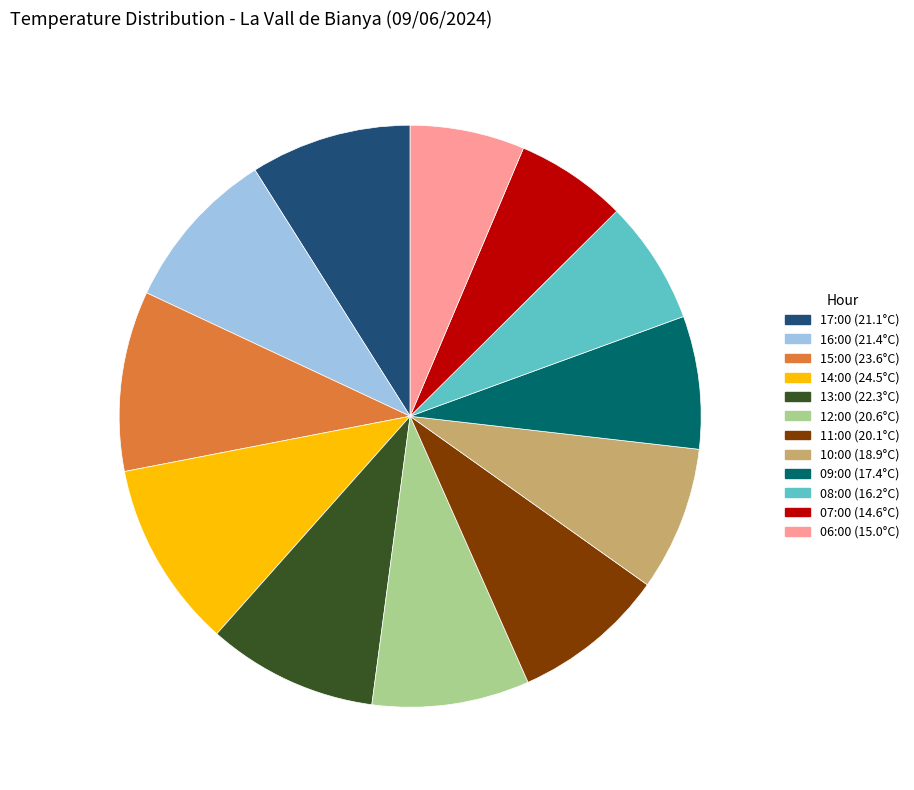

Approximately how many times larger is the value at 08:00 compared to 13:00?

0.7